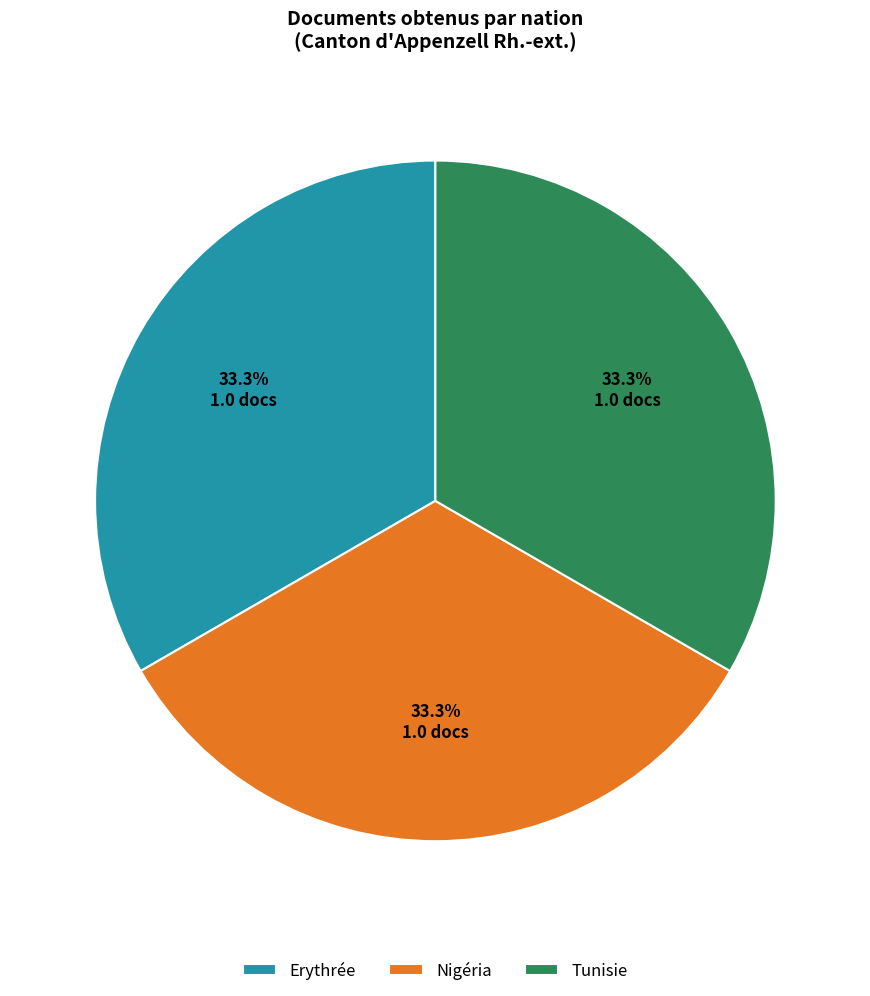

What is the ratio of the value at Nigéria to the value at Tunisie?

1.0